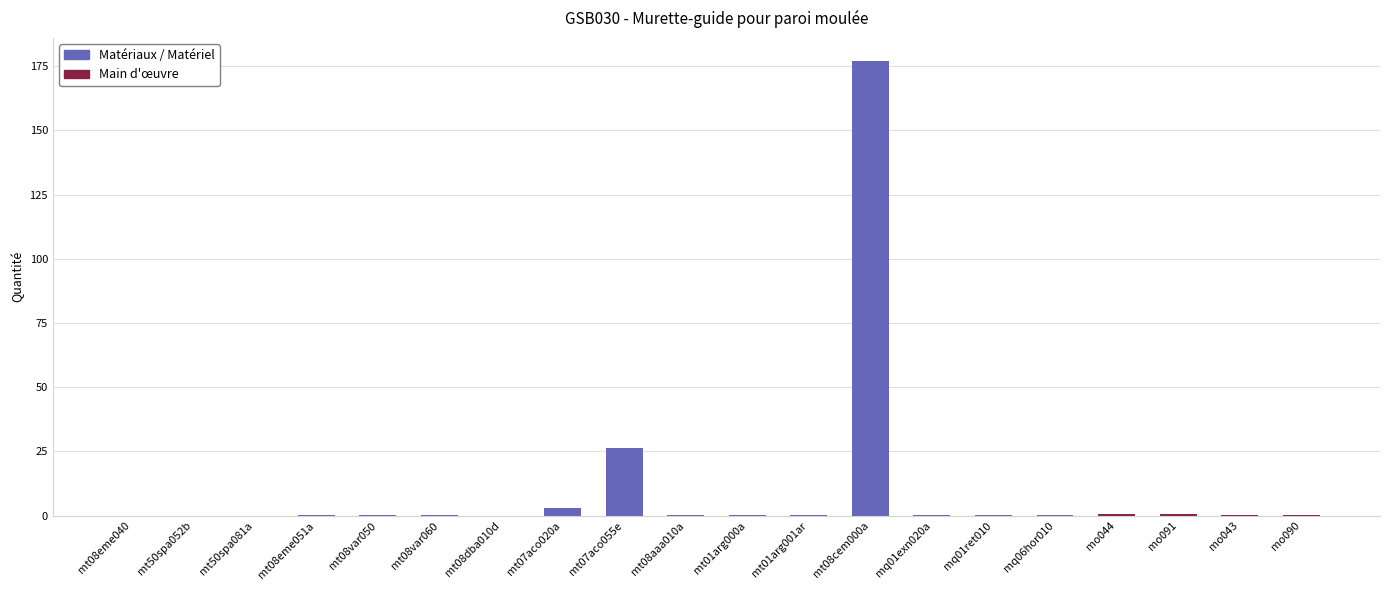

What is the maximum value shown in the chart?

177.1